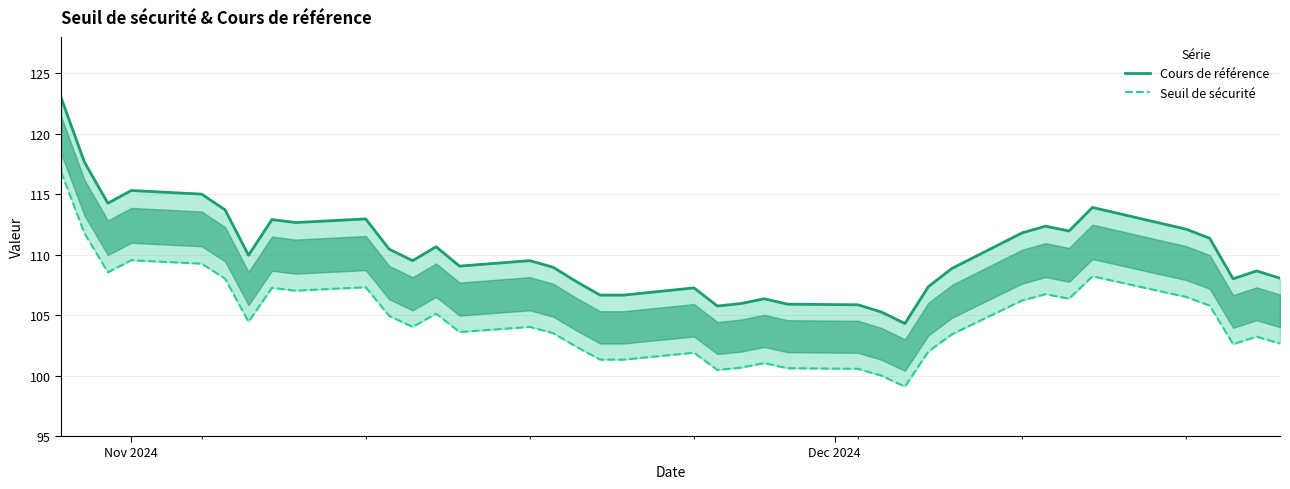

How many values in the Cours de référence series are below 109?

17